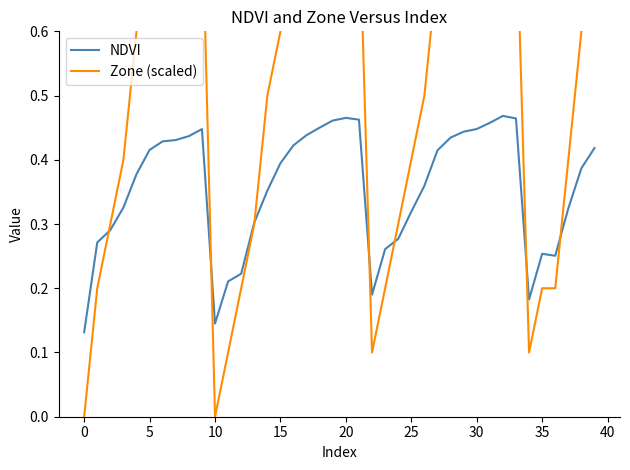

Between 13 and 17, which is larger?

17